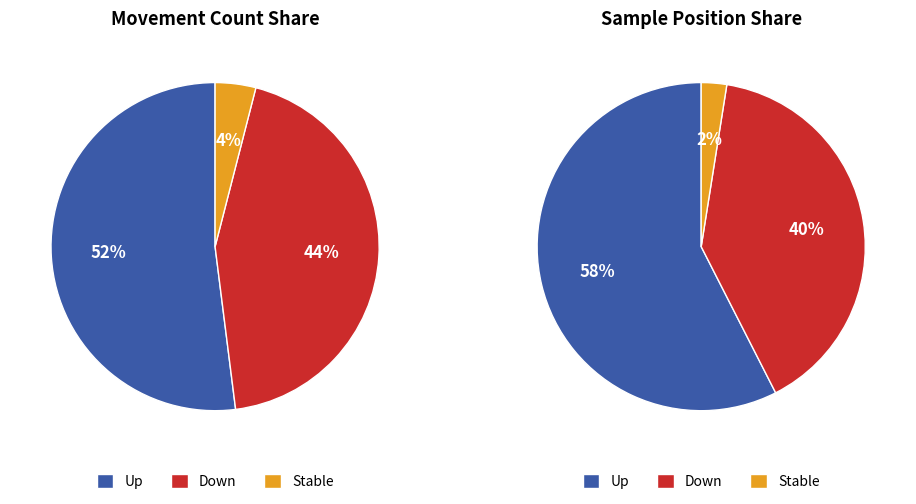

What portion of the pie excludes -?

96.0%